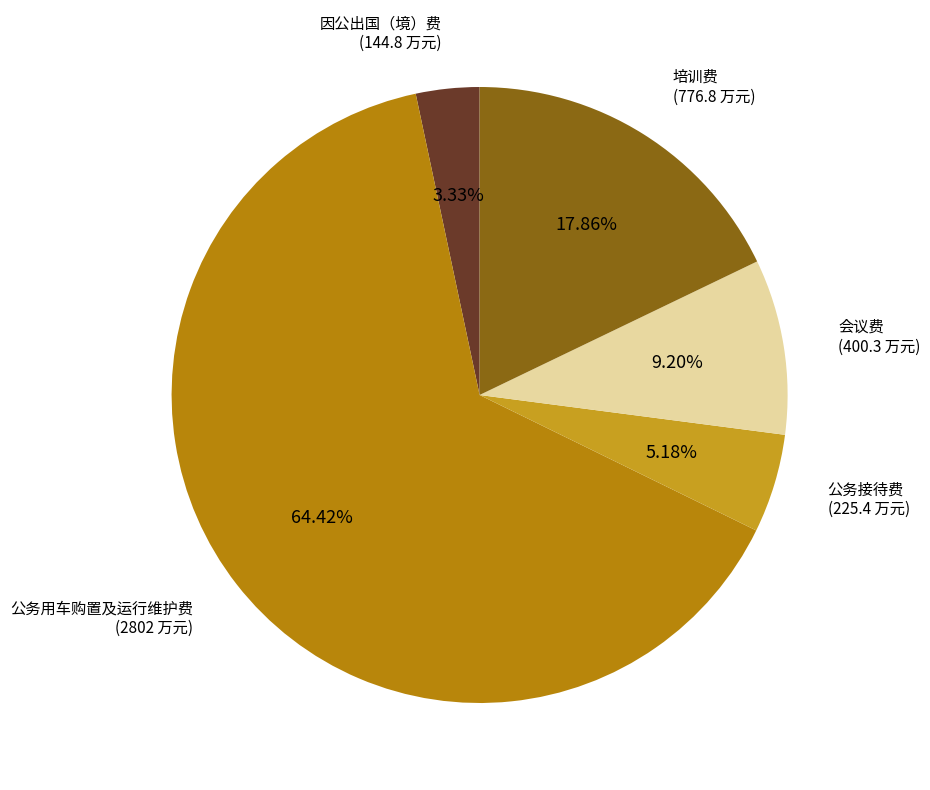

How many segments does this pie chart have?

5